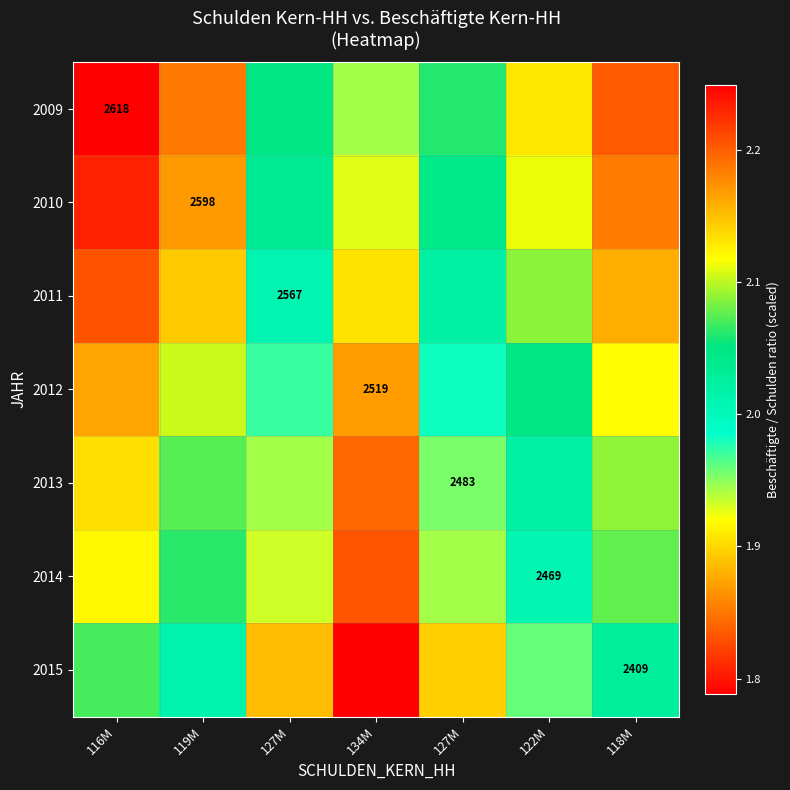

How many data points does each series have?

7